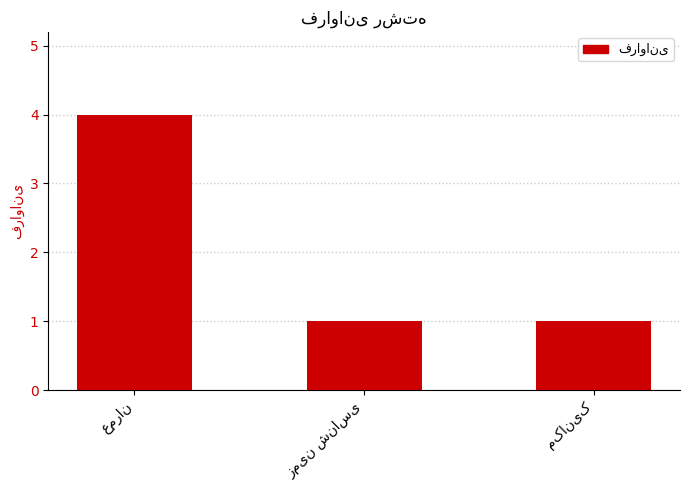

What is the sum of all values?

6